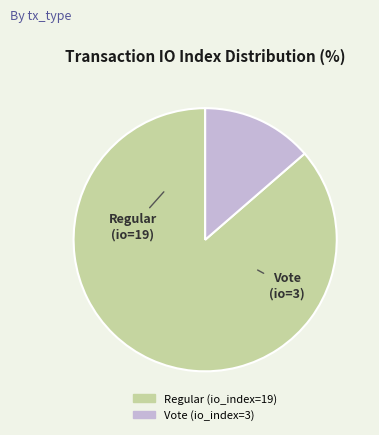

Approximately how many times larger is the value at Vote (io_index=3) compared to Regular (io_index=19)?

0.2